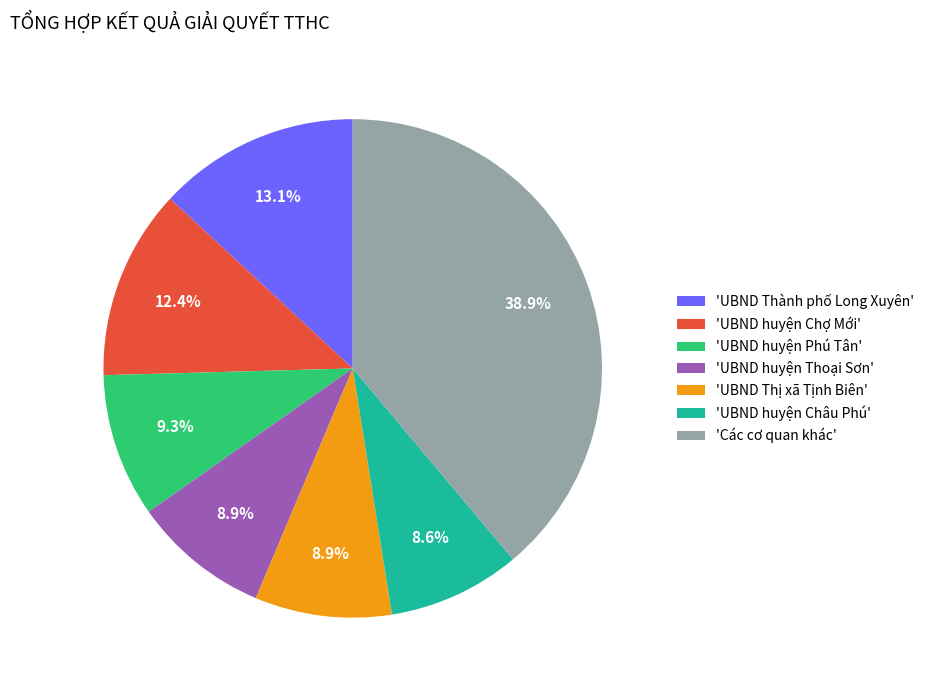

What is the largest slice in the pie chart?

'Các cơ quan khác'